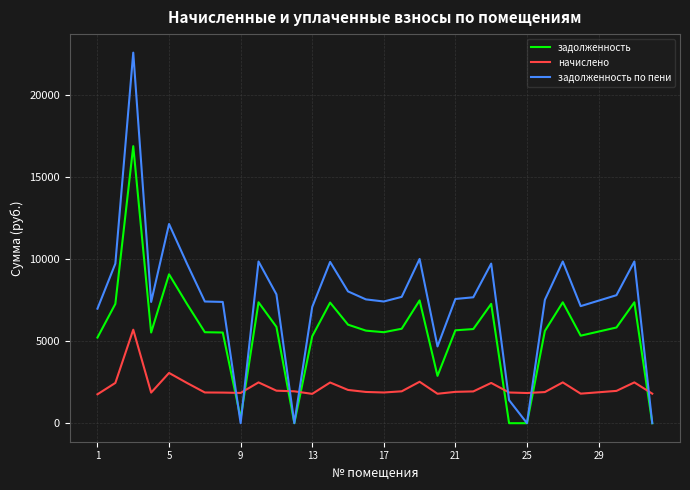

True or false: задолженность and начислено intersect in this chart.

True